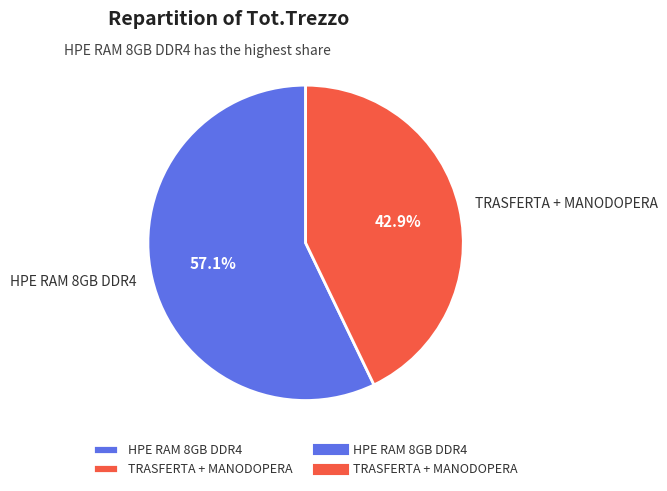

To the nearest percent, what portion does HPE RAM 8GB DDR4 represent?

57%